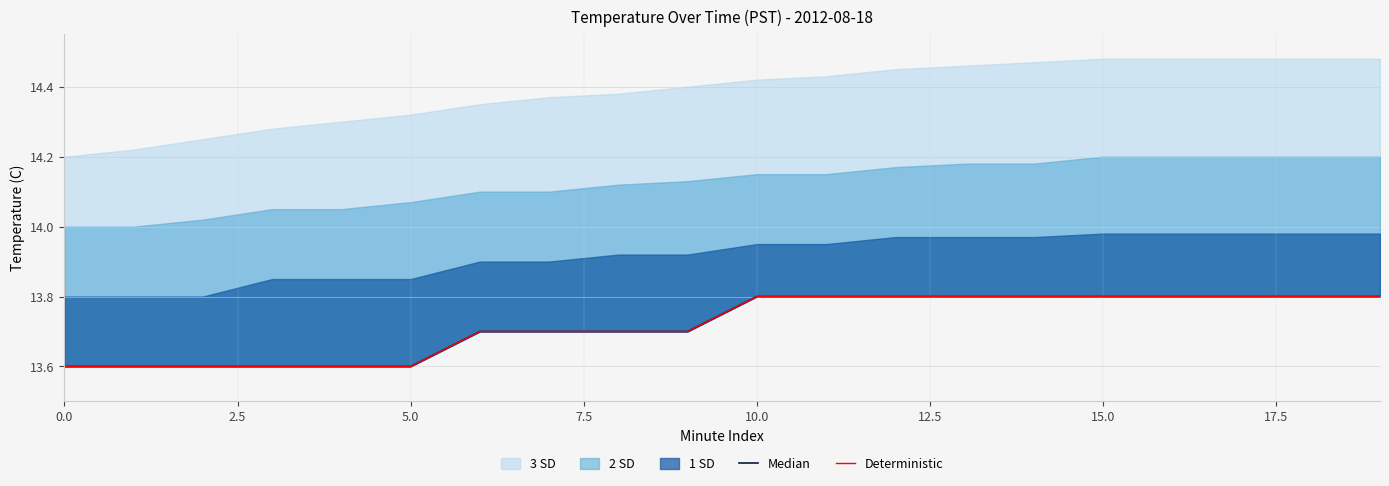

At 18, list the series in order from largest to smallest.

Median, Deterministic